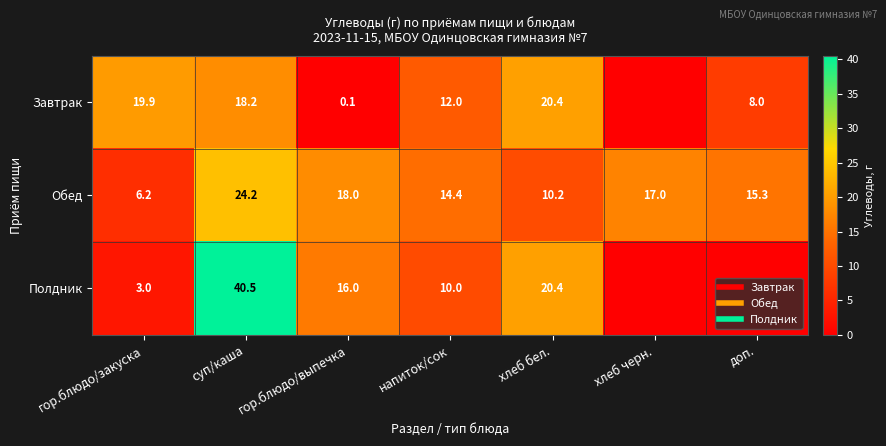

Is it true that Обед equals 43.2 at суп/каша?

False